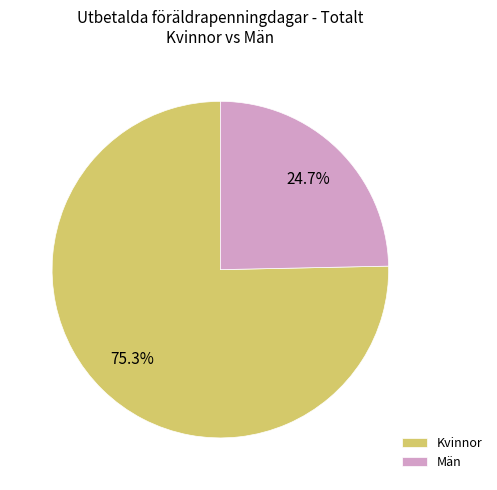

Which slice represents more than half of the pie?

Kvinnor